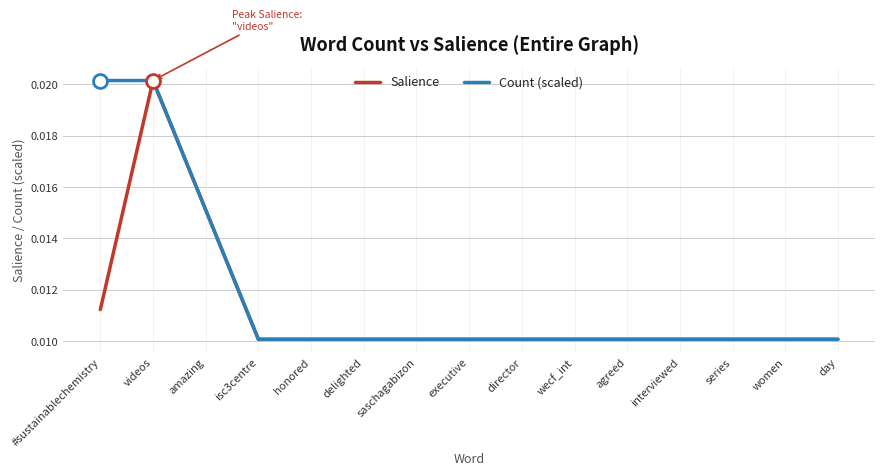

Rank the series by their average value, from highest to lowest.

Count (scaled), Salience